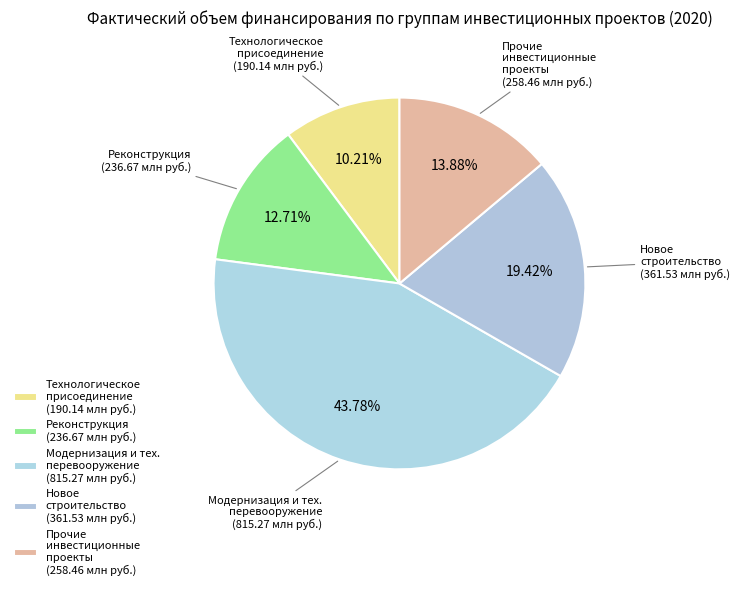

To the nearest percent, what is the average slice percentage?

20%